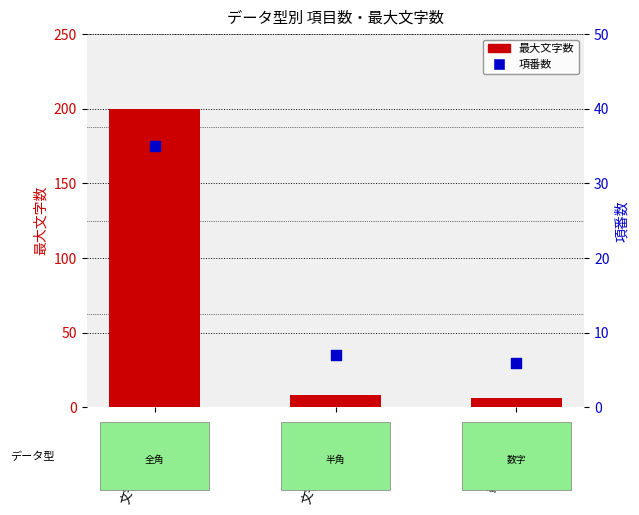

At how many categories does at least one series exceed 54?

1